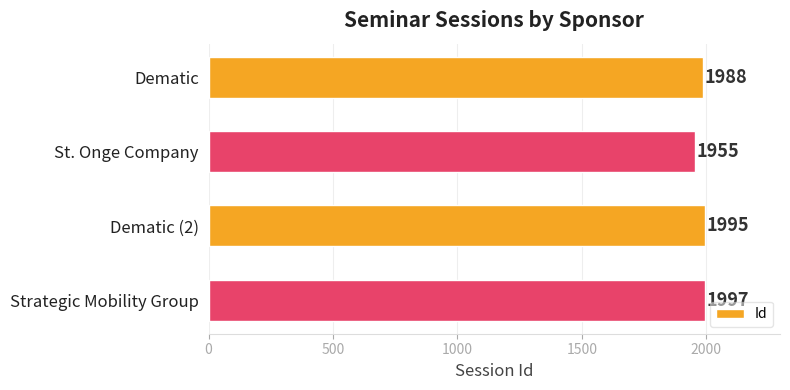

What is the maximum value shown in the chart?

1997